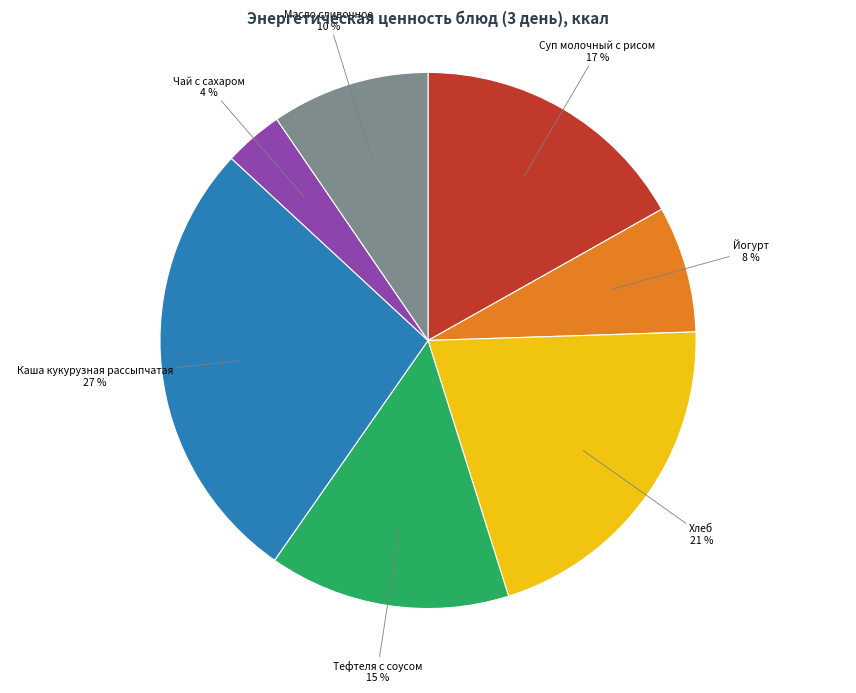

Does any single category account for the majority?

No